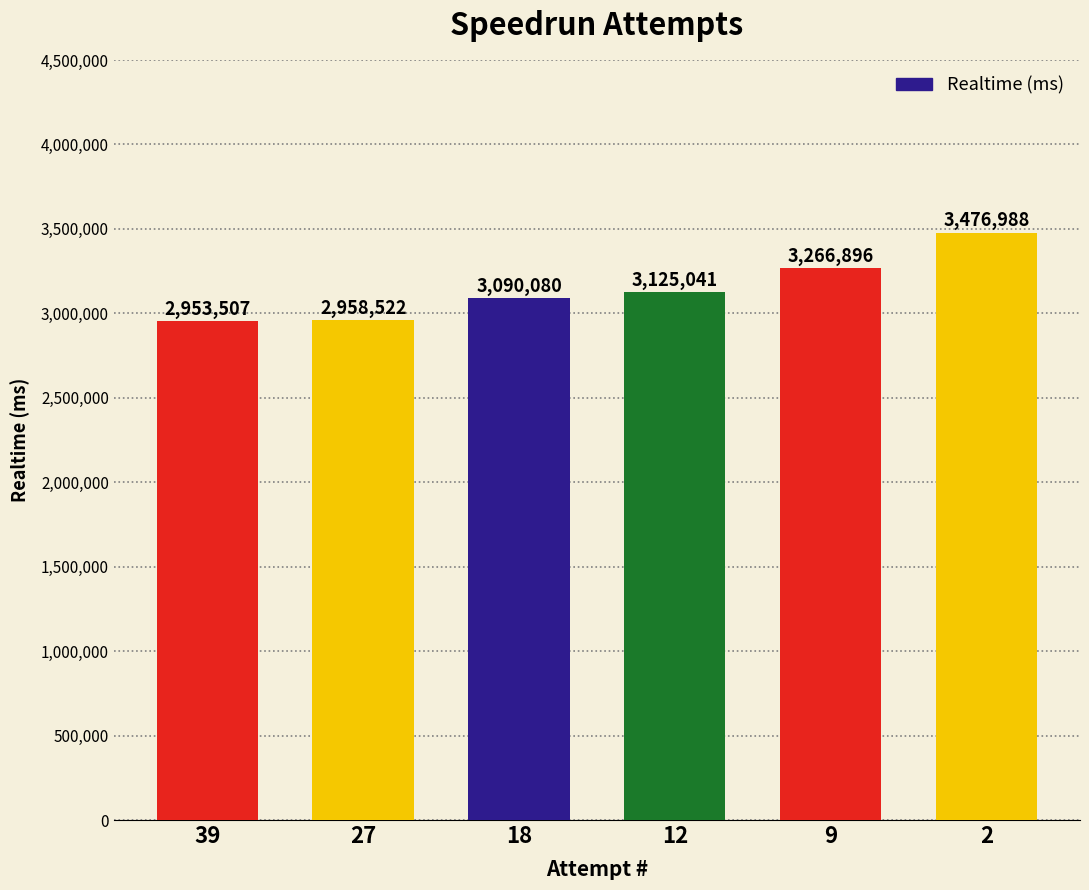

What is the ratio of the value at 2 to the value at 18?

1.1